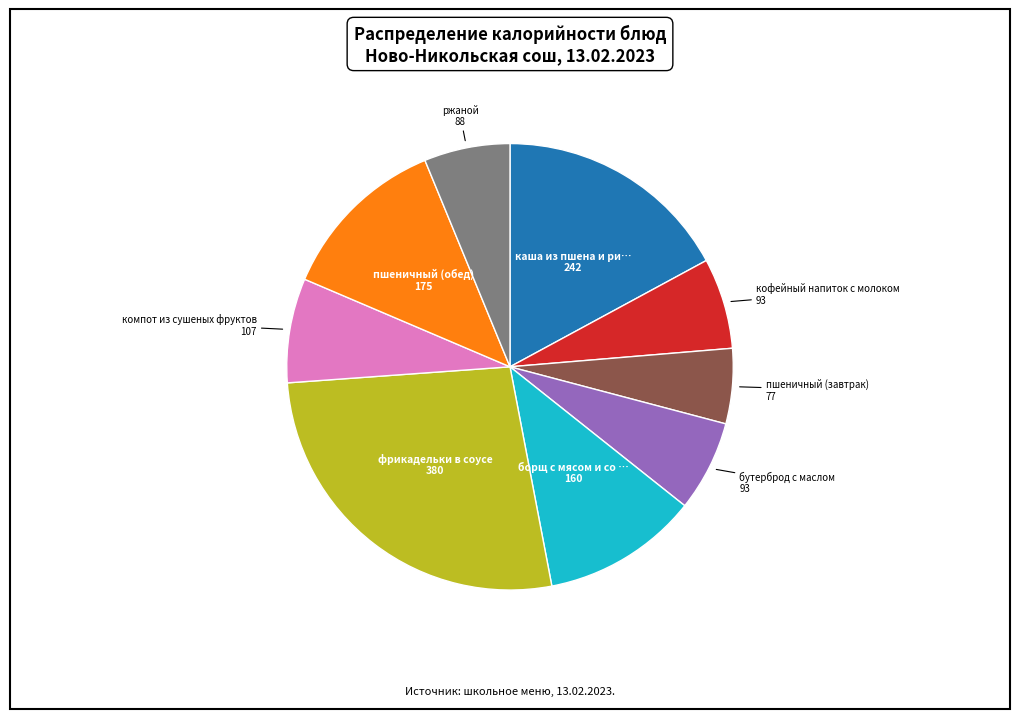

Does any single category account for the majority?

No